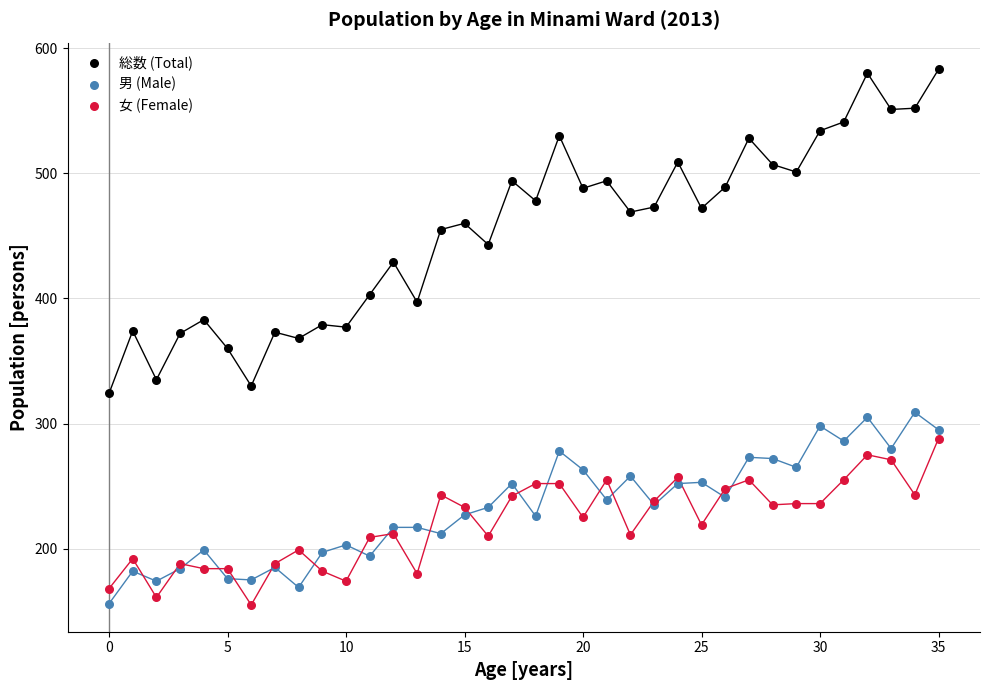

Which series reaches the maximum Y coordinate?

総数 (Total)